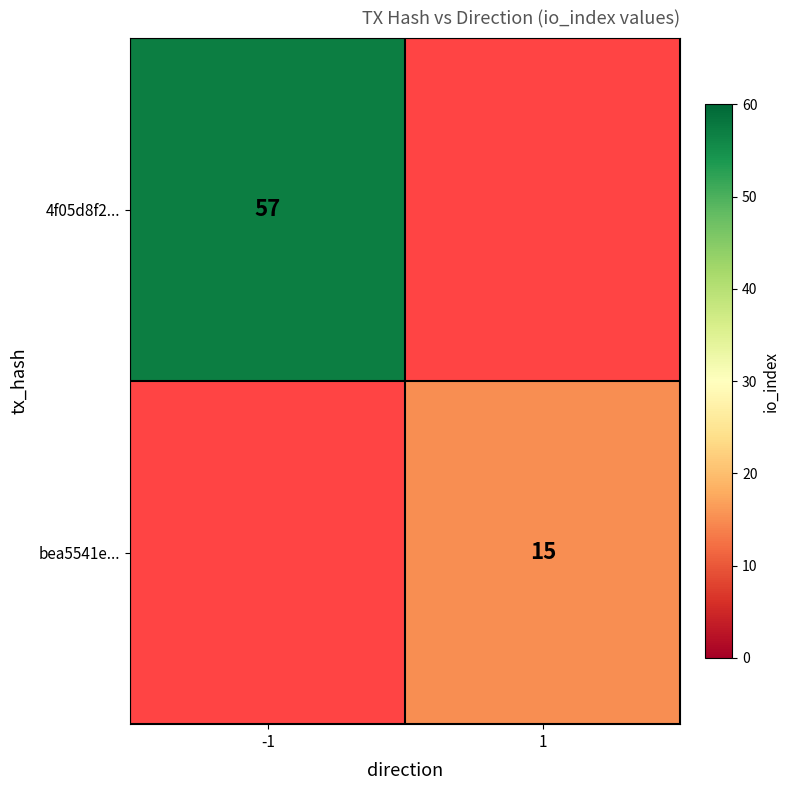

At how many categories does at least one series exceed 37?

1